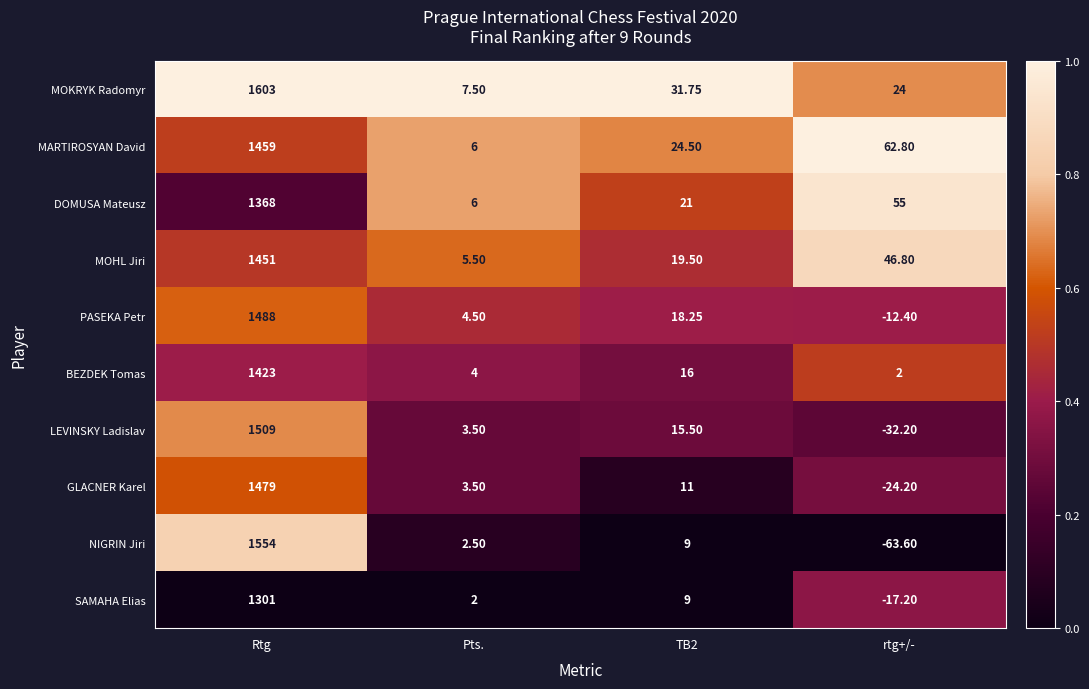

Which series has the largest range (max minus min)?

NIGRIN Jiri